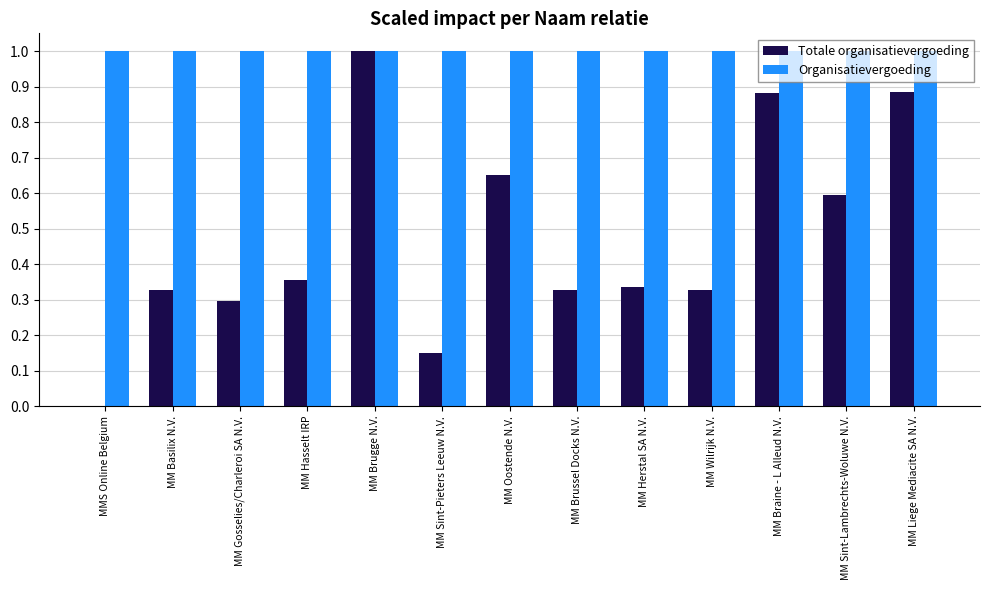

What is the average value of the Organisatievergoeding series?

1.0